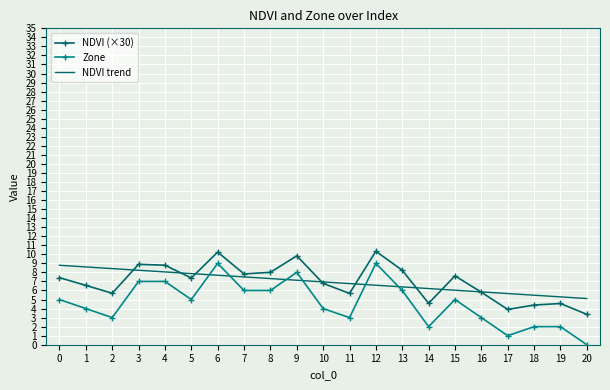

How many positive values does the Zone series have?

20